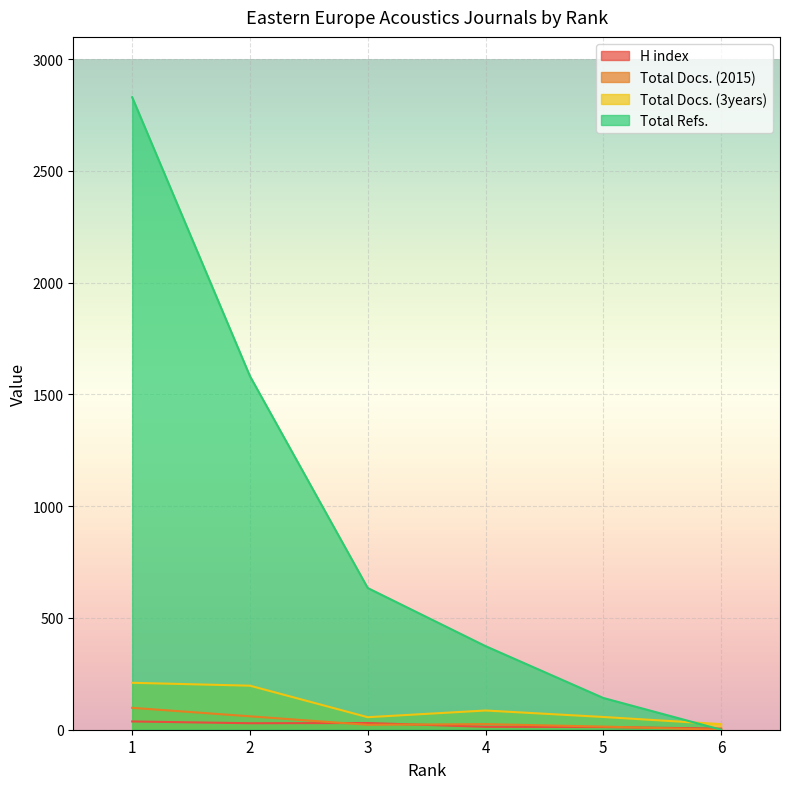

What is the difference between the maximum and second lowest values in the Total Docs. (3years) series?

154